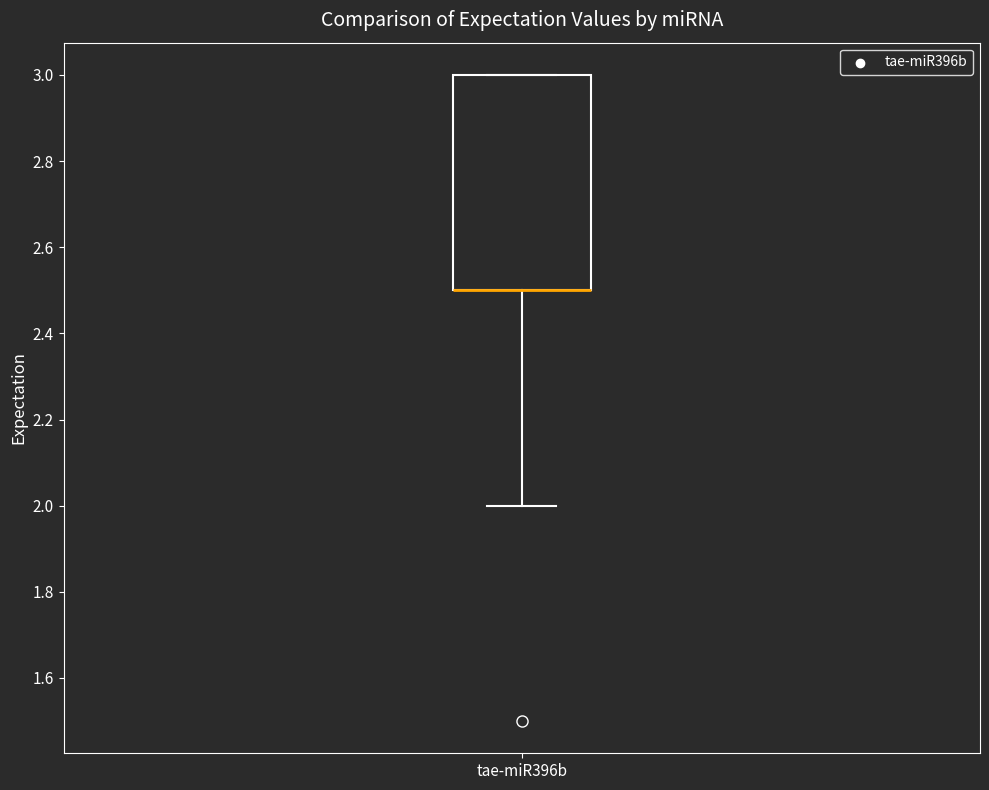

Where does the lower whisker of the box for tae-miR396b end on the y-axis? The values are not printed on the chart, so give them approximately, as read against the axis.

2.0